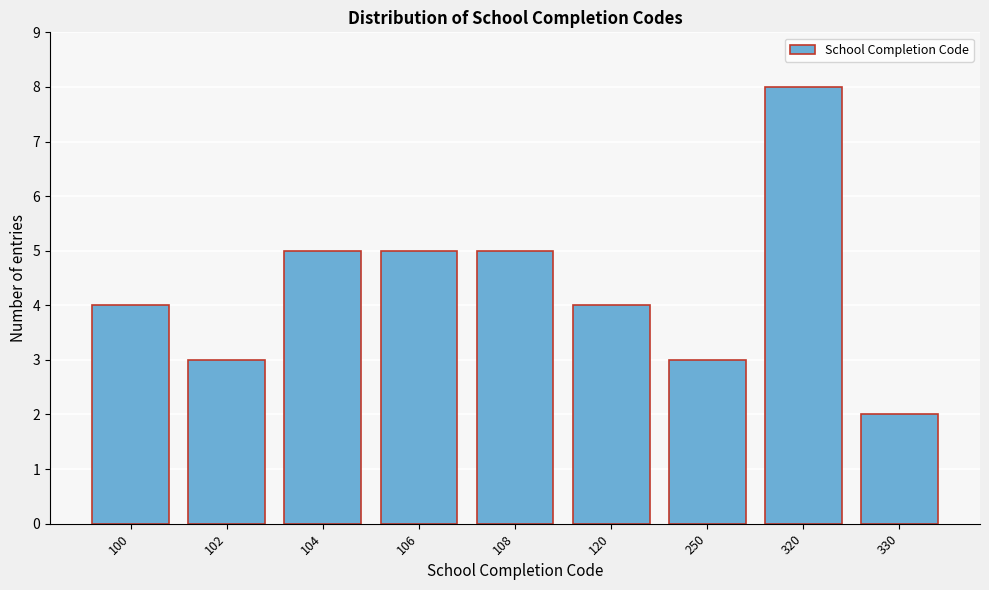

Reading left to right, what are all the values shown in this chart?

4	3	5	5	5	4	3	8	2